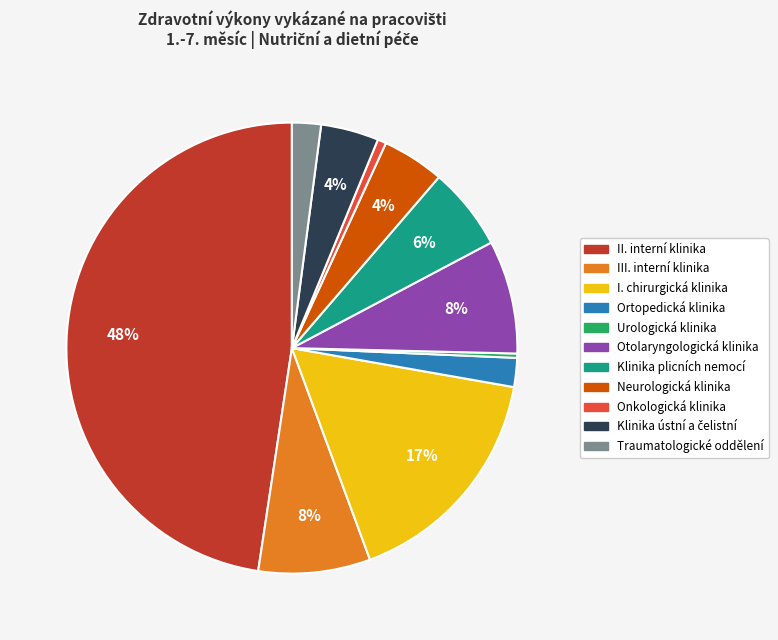

Which category has the biggest portion of the pie?

II. interní klinika